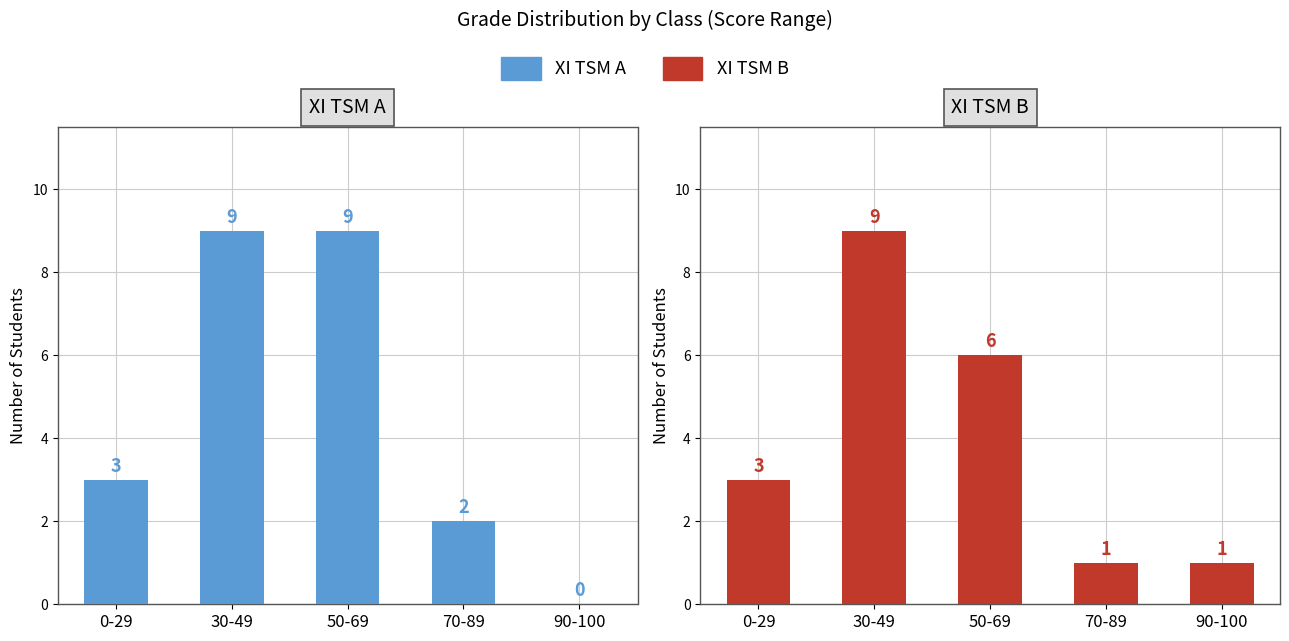

Where is XI TSM A nearest to the value 4?

0-29